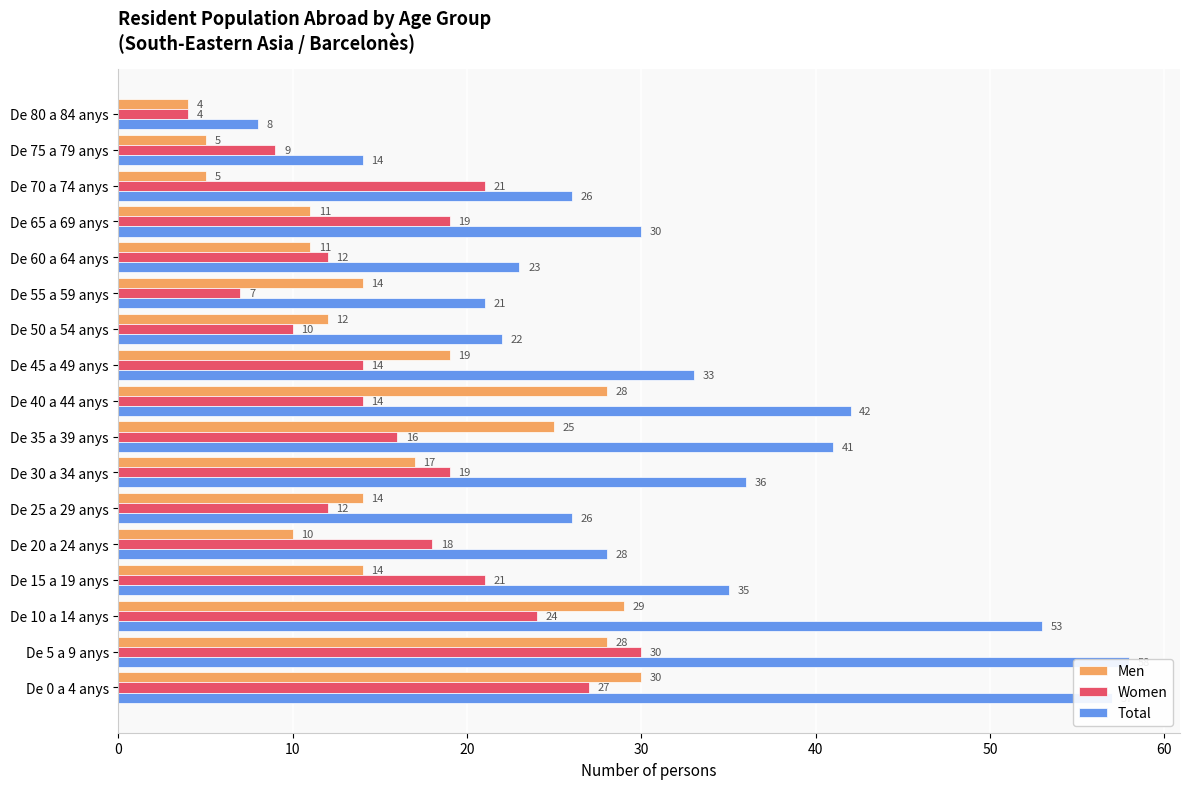

Does the chart contain stacked bars?

No